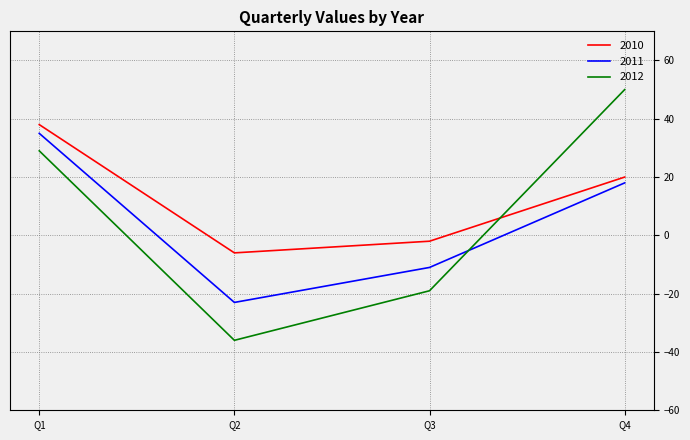

What is the approximate value of 2012 at Q3, to the nearest 10?

-20